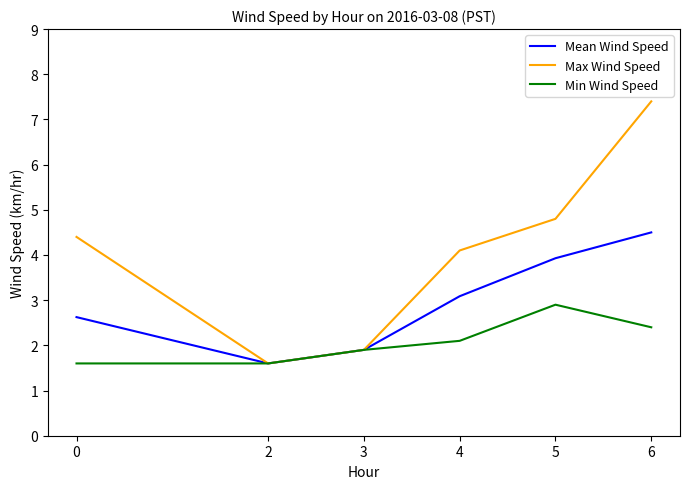

What are all the series names shown in the legend?

Mean Wind Speed, Max Wind Speed, Min Wind Speed